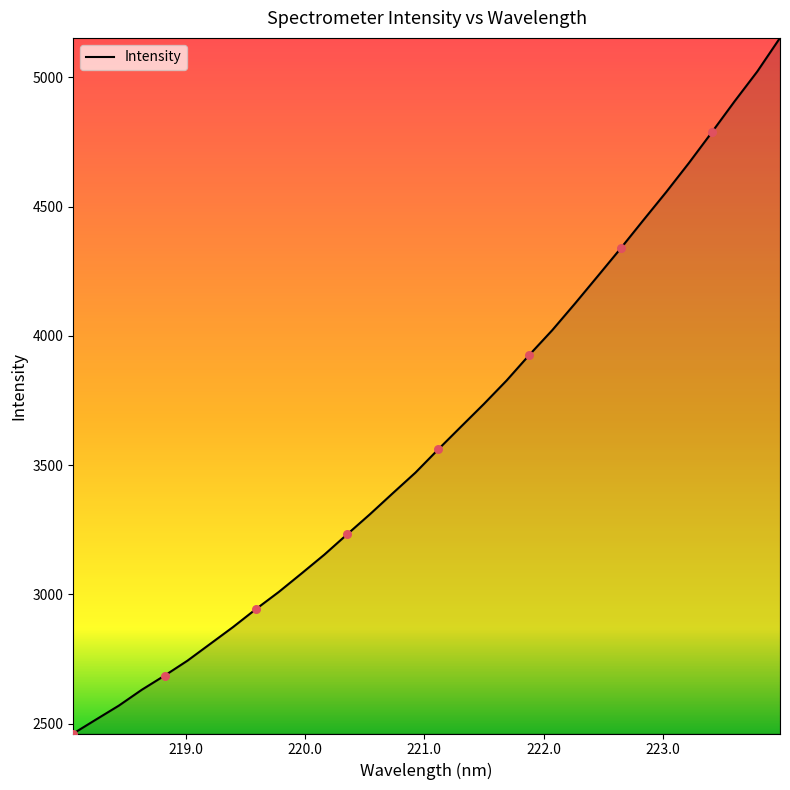

What is the difference between the maximum and minimum values?

2690.6